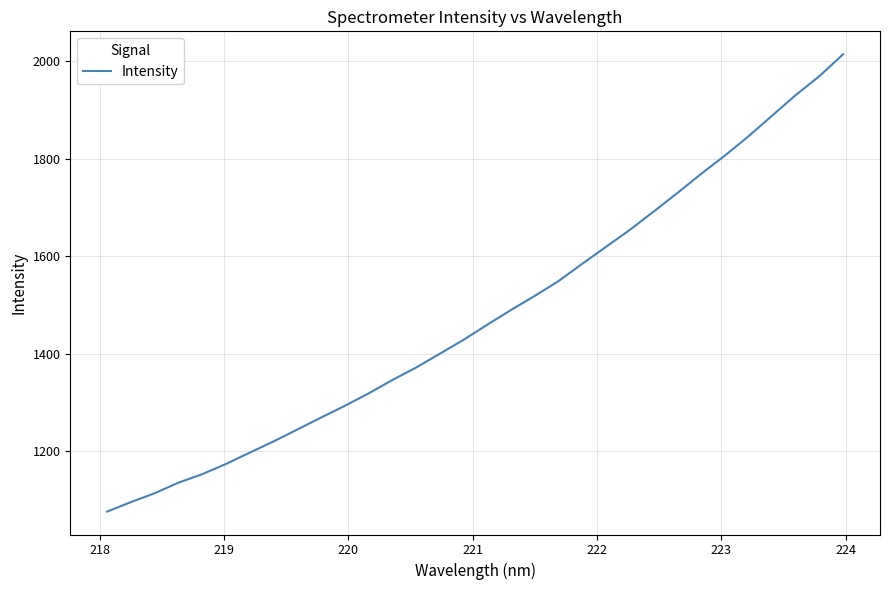

What is the average value?

1479.7